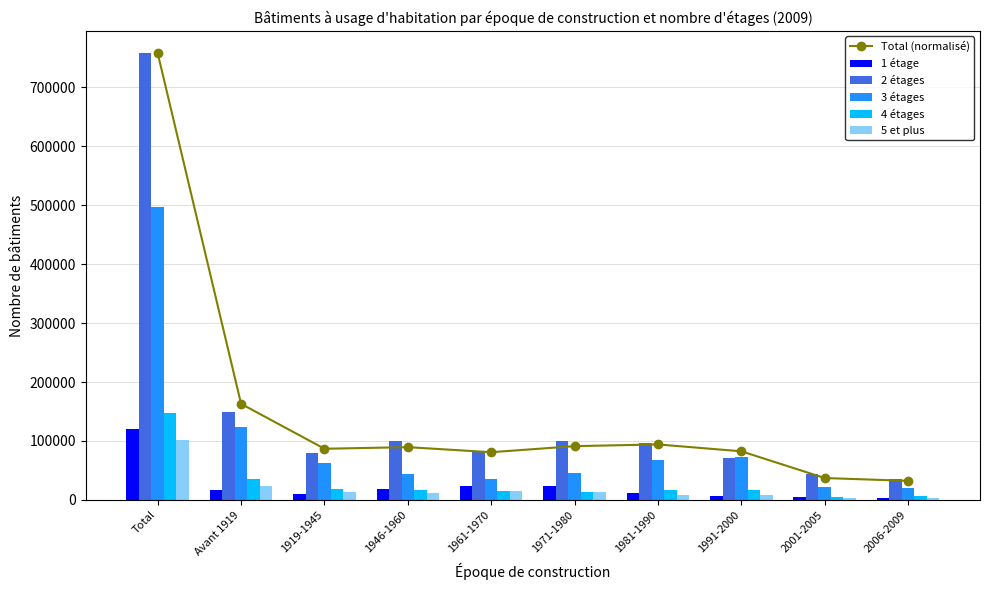

What is the difference between the highest and lowest values at 2001-2005?

41014.0